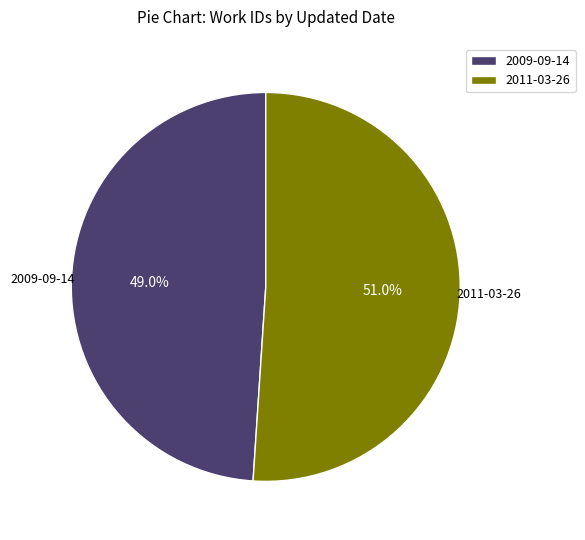

What percentage is the 2011-03-26 slice, to the nearest percent?

51%